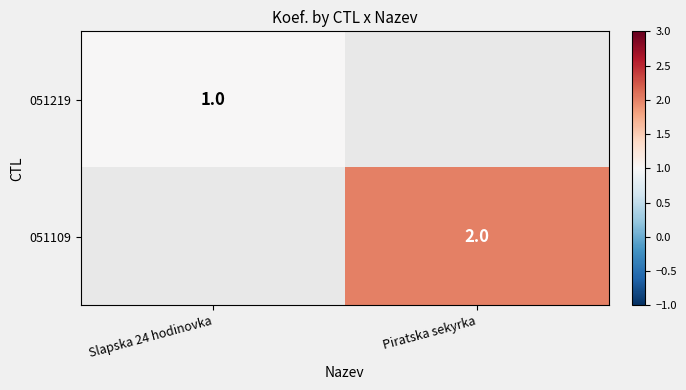

Is it true that 051109 equals 3 at Piratska sekyrka?

False